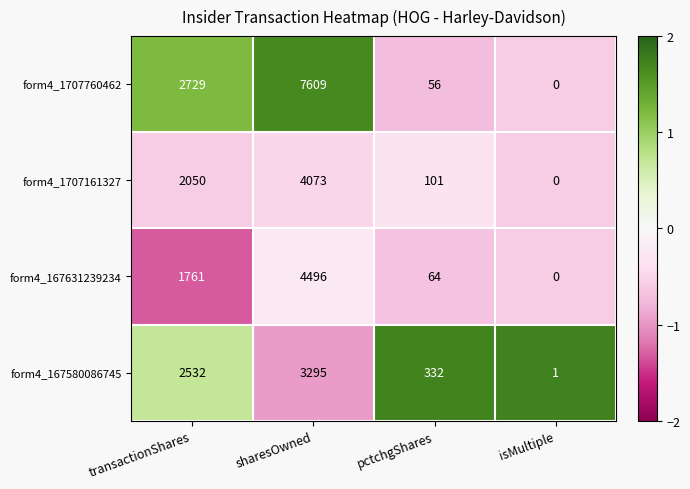

What is the difference between the form4_167631239234 values at pctchgShares and sharesOwned?

4432